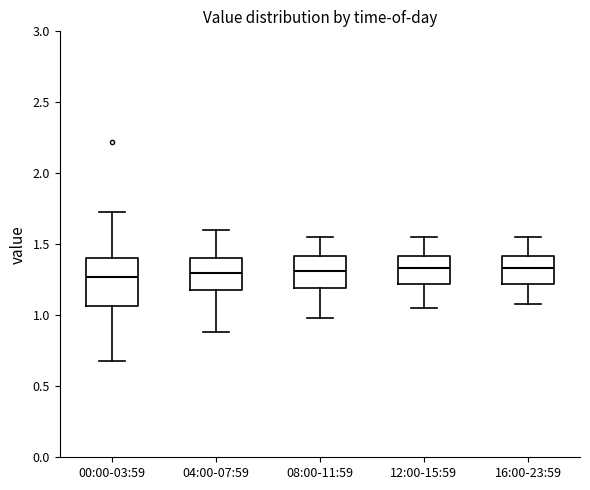

Reading left to right, transcribe this box plot: for each box, give where its median line is, the range the box spans, and where its two whiskers end, as read against the y-axis. The values are not printed on the chart, so give them approximately, as read against the axis.

00:00-03:59: median 1.25, box 1.05 to 1.40, whiskers 0.70 to 1.75
04:00-07:59: median 1.30, box 1.20 to 1.40, whiskers 0.90 to 1.60
08:00-11:59: median 1.30, box 1.20 to 1.40, whiskers 1.00 to 1.55
12:00-15:59: median 1.35, box 1.20 to 1.40, whiskers 1.05 to 1.55
16:00-23:59: median 1.35, box 1.20 to 1.40, whiskers 1.10 to 1.55